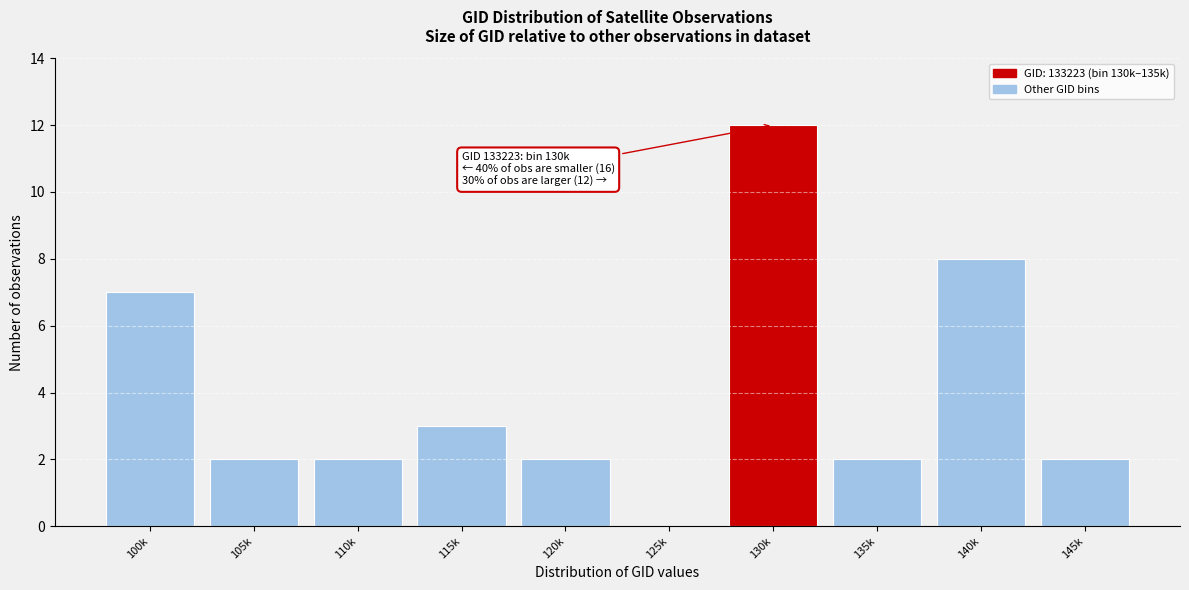

Reading left to right, extract all data points from this chart.

100k=7	105k=2	110k=2	115k=3	120k=2	125k=0	130k=12	135k=2	140k=8	145k=2